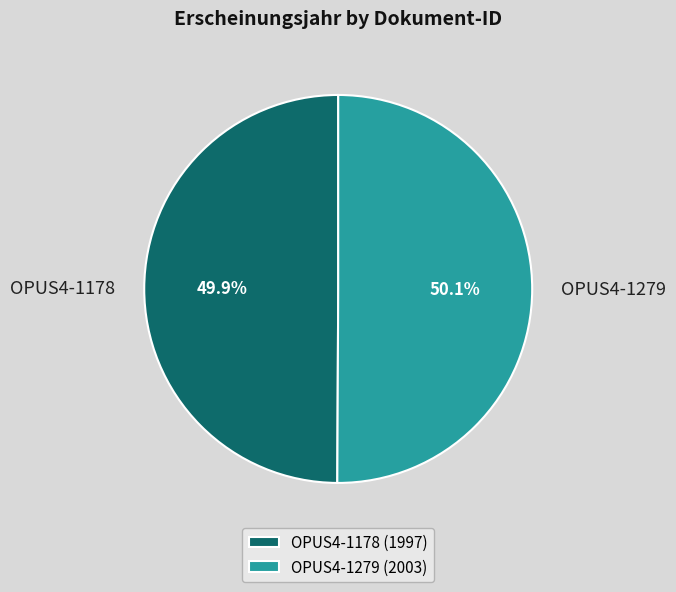

How many slices are in this pie chart?

2